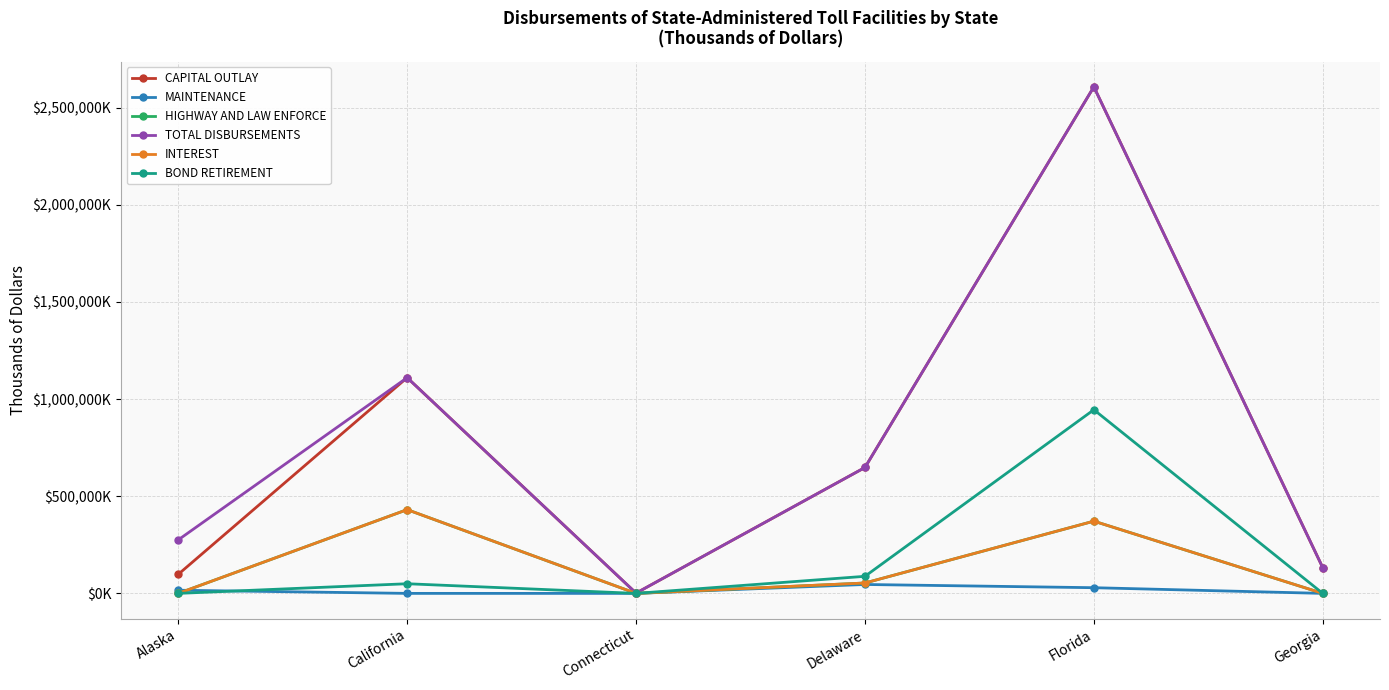

In MAINTENANCE, how many points are higher than both neighbors (excluding endpoints)?

1